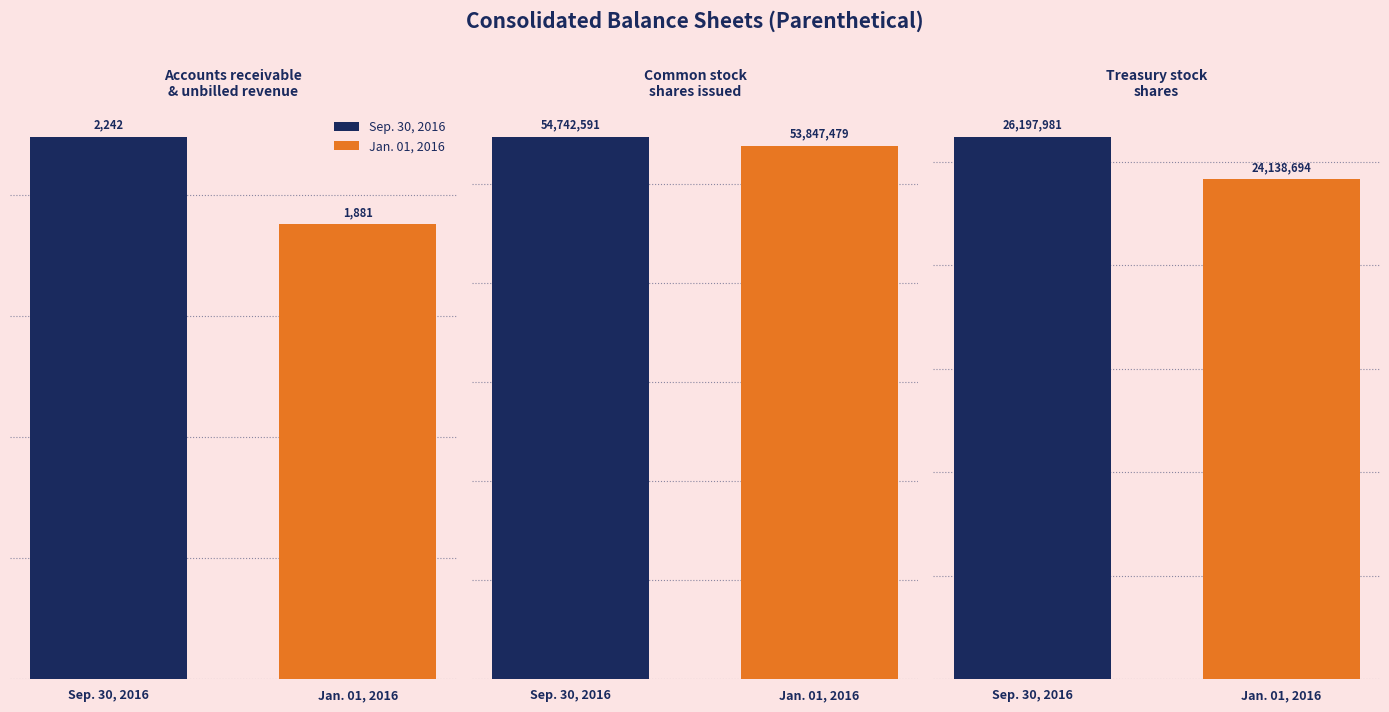

At which label does Sep. 30, 2016 first exceed 26197981?

Common stock
shares issued